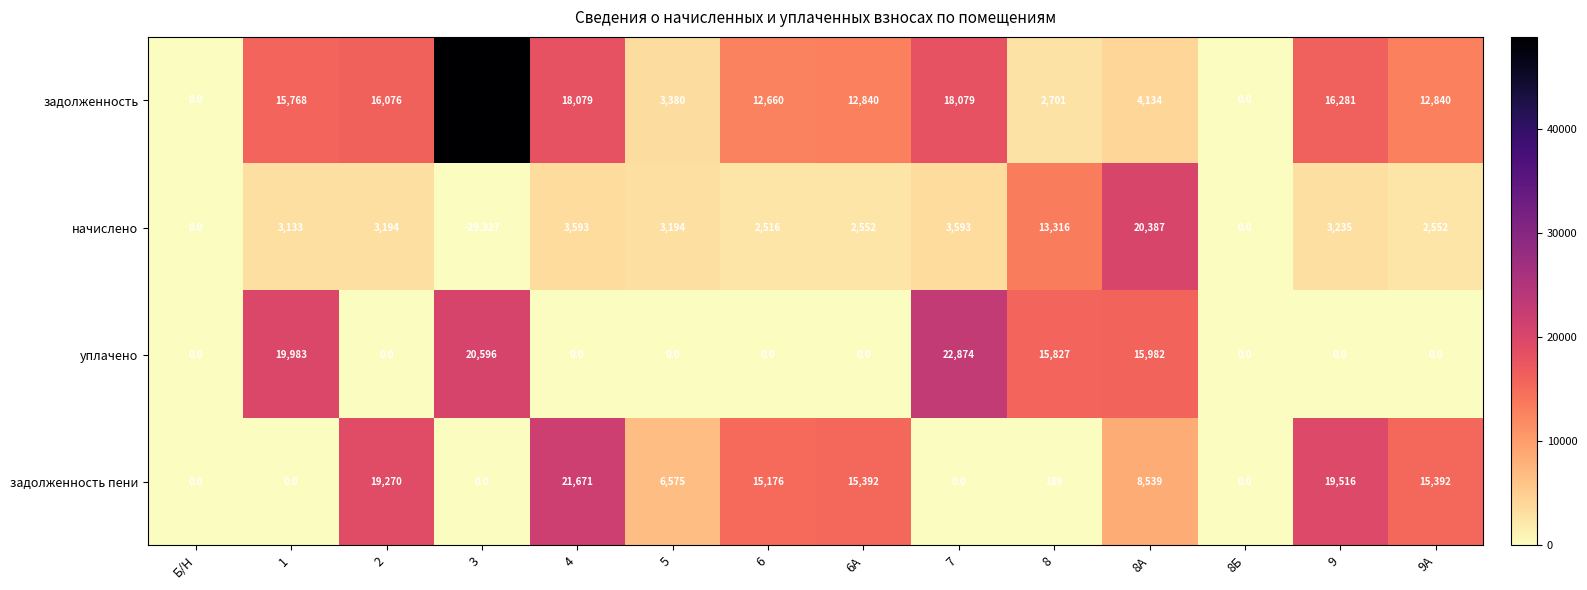

At 6, list the series in order from largest to smallest.

задолженность пени, задолженность, начислено, уплачено